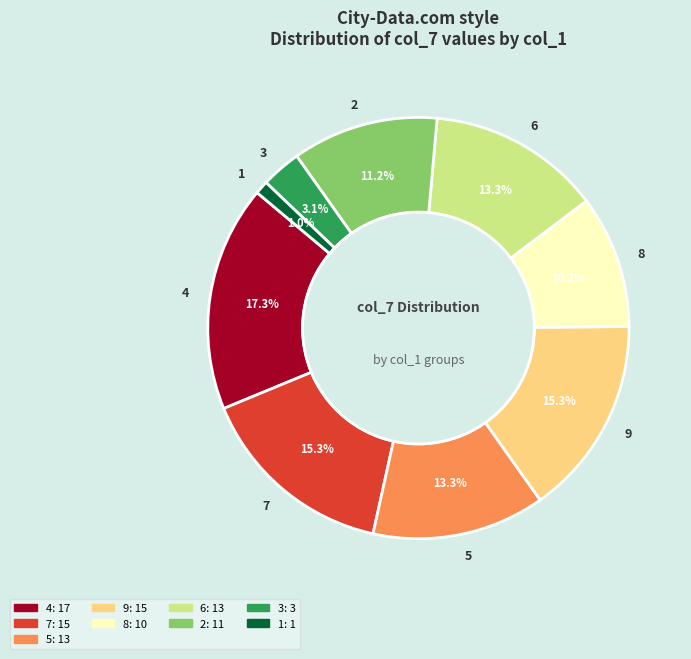

To the nearest percent, what is the average slice percentage?

11%